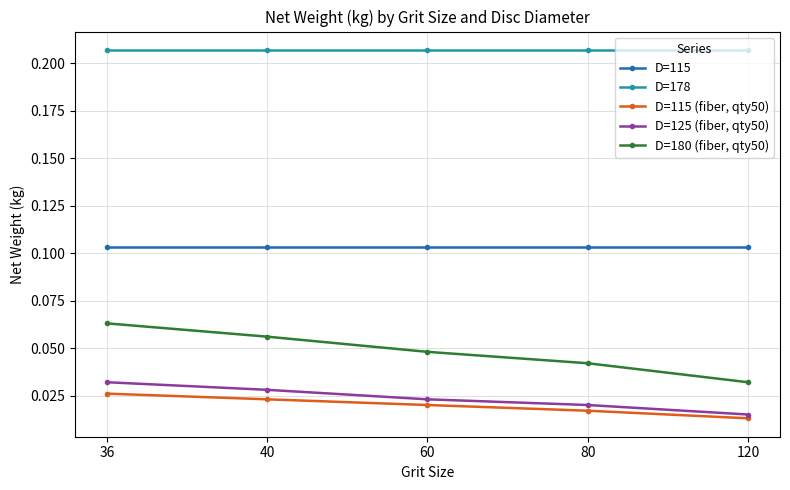

At which label does D=125 (fiber, qty50) reach its minimum?

120